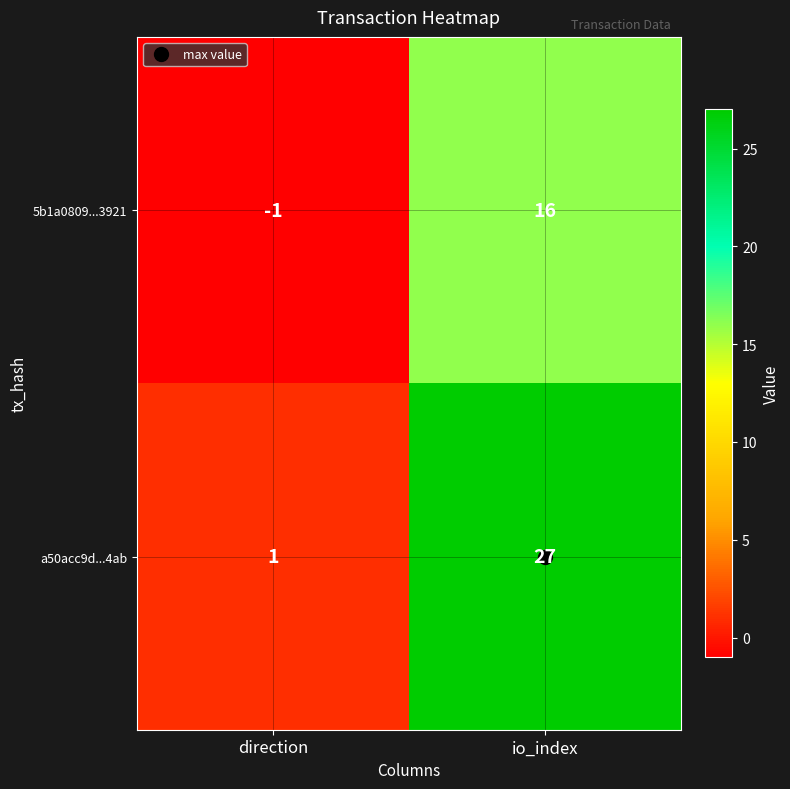

What is the sum of all 5b1a0809...3921 values?

15